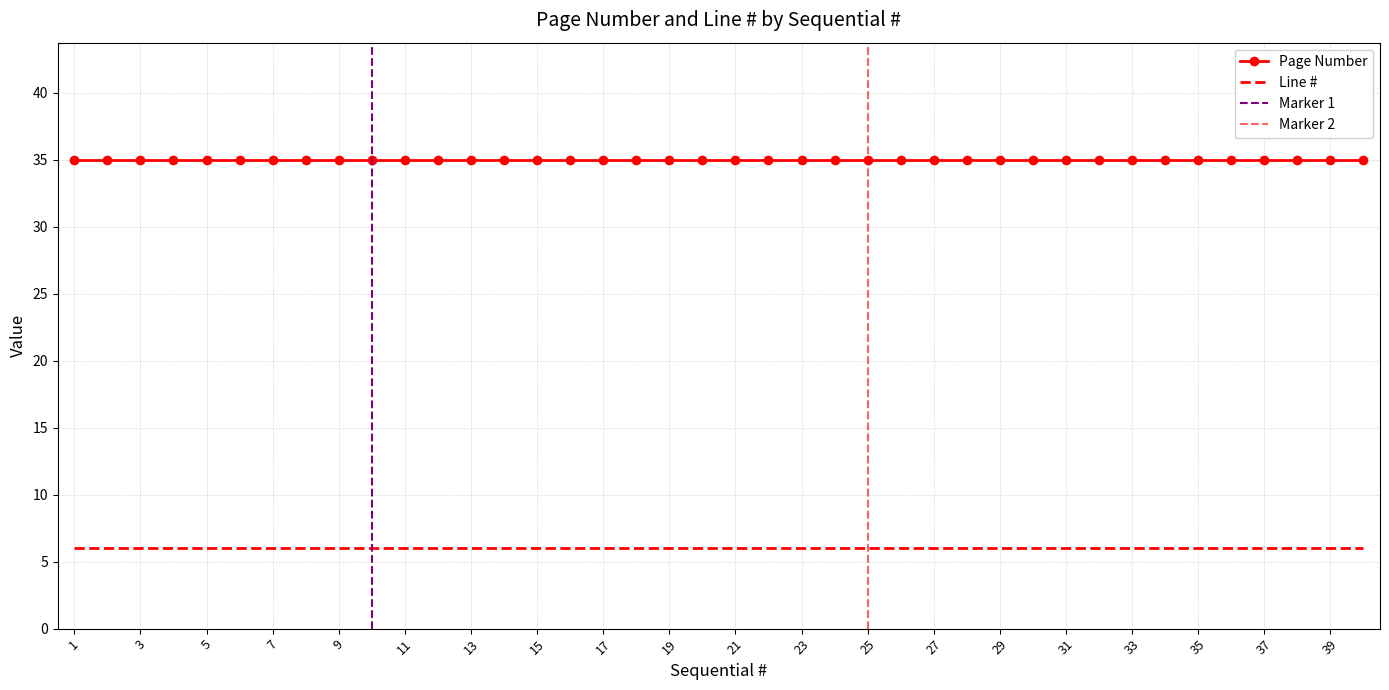

What is the highest value of the Line # series?

6